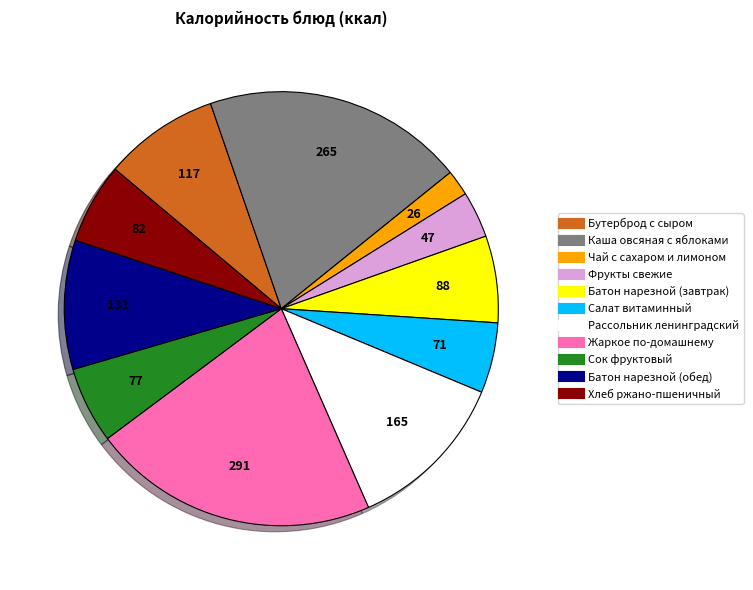

Which slice is the largest?

Жаркое по-домашнему